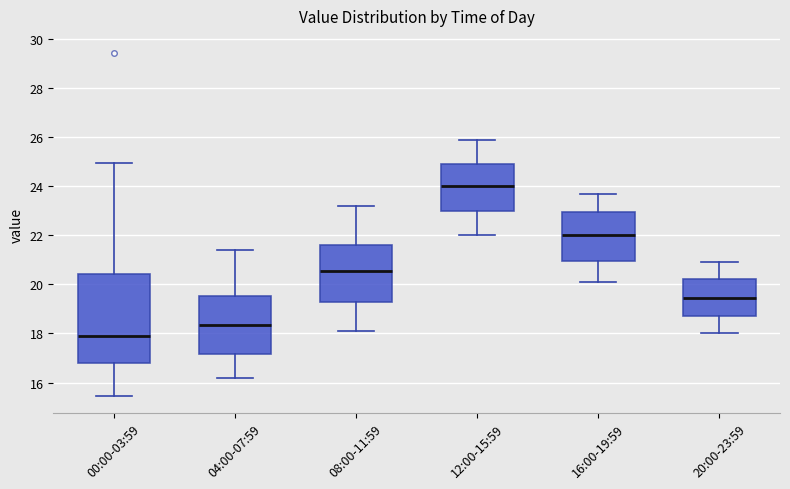

Comparing the boxes themselves (not the whiskers), which one is the tallest?

00:00-03:59